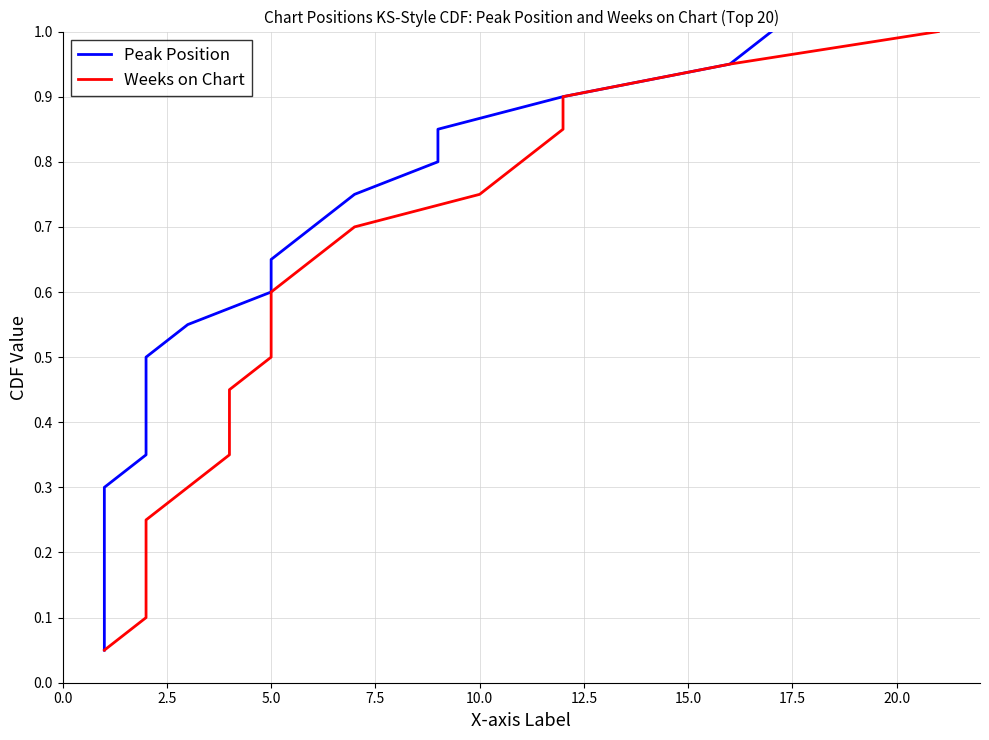

At how many categories does at least one series exceed 0?

20